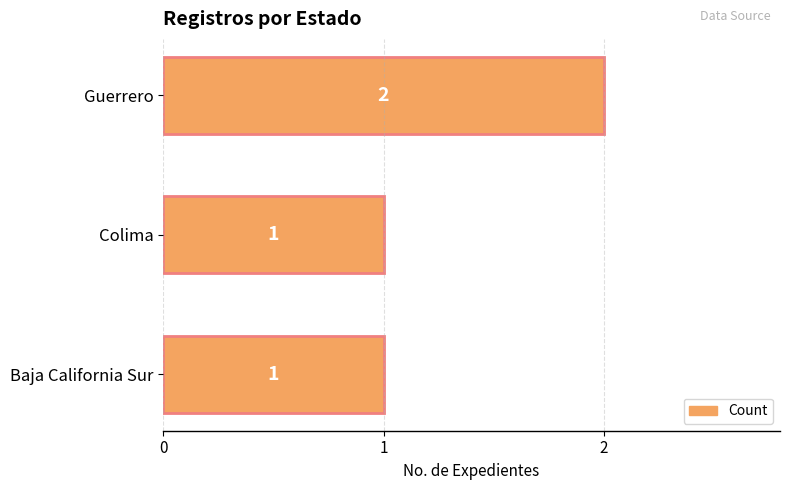

Which has a higher value, Colima or Guerrero?

Guerrero